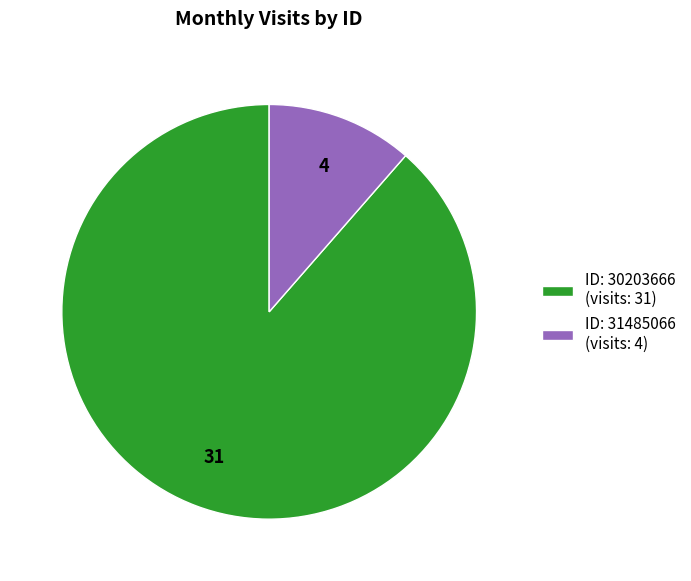

Which has a higher value, ID: 30203666 (visits: 31) or ID: 31485066 (visits: 4)?

ID: 30203666 (visits: 31)